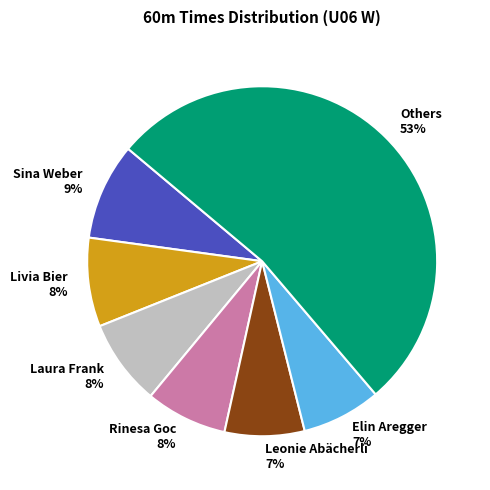

How many slices are in this pie chart?

7